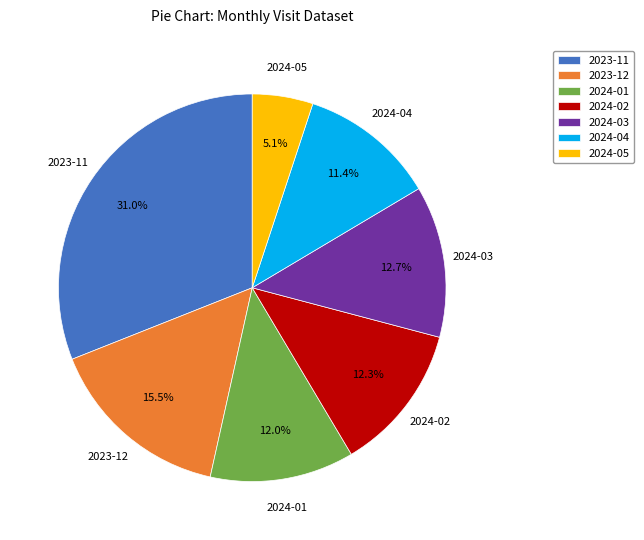

What portion of the pie excludes 2023-11?

69.0%